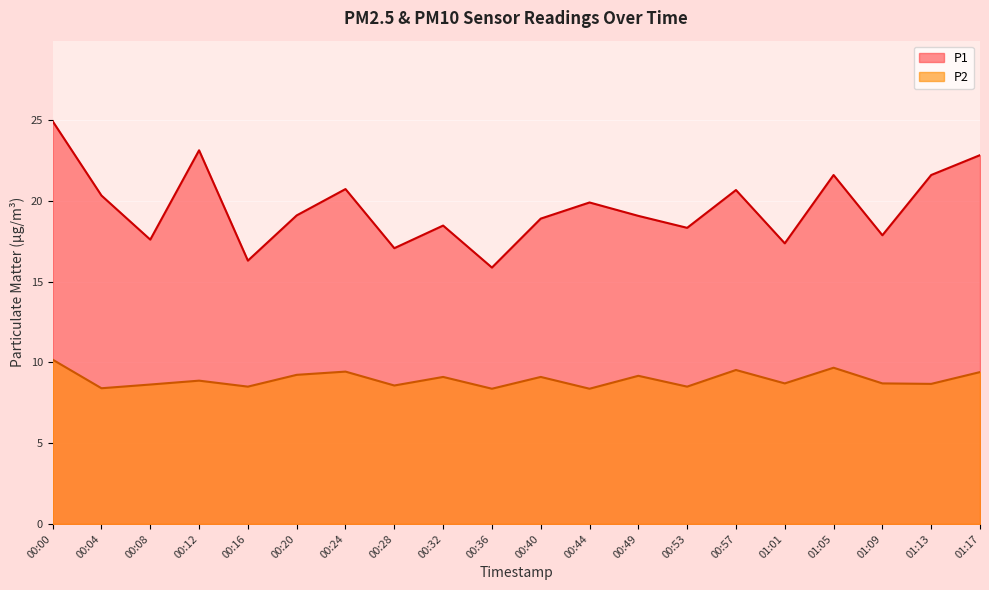

How many values in the P1 series are below 19?

9